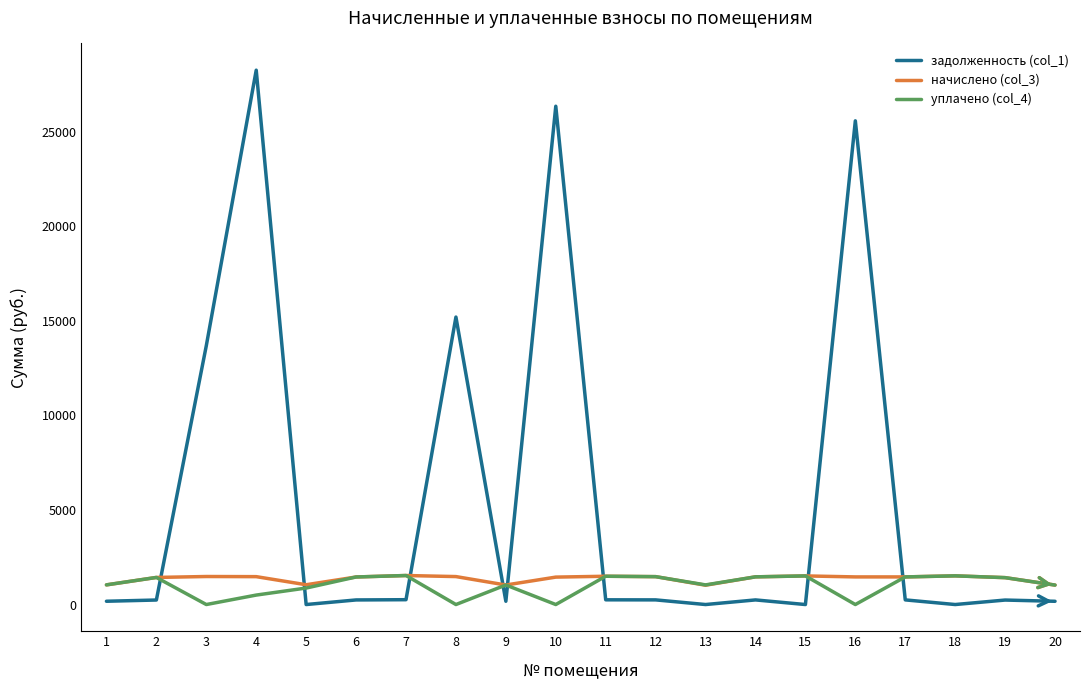

The задолженность (col_1) series shows 20640.3 at 8. True or false?

False